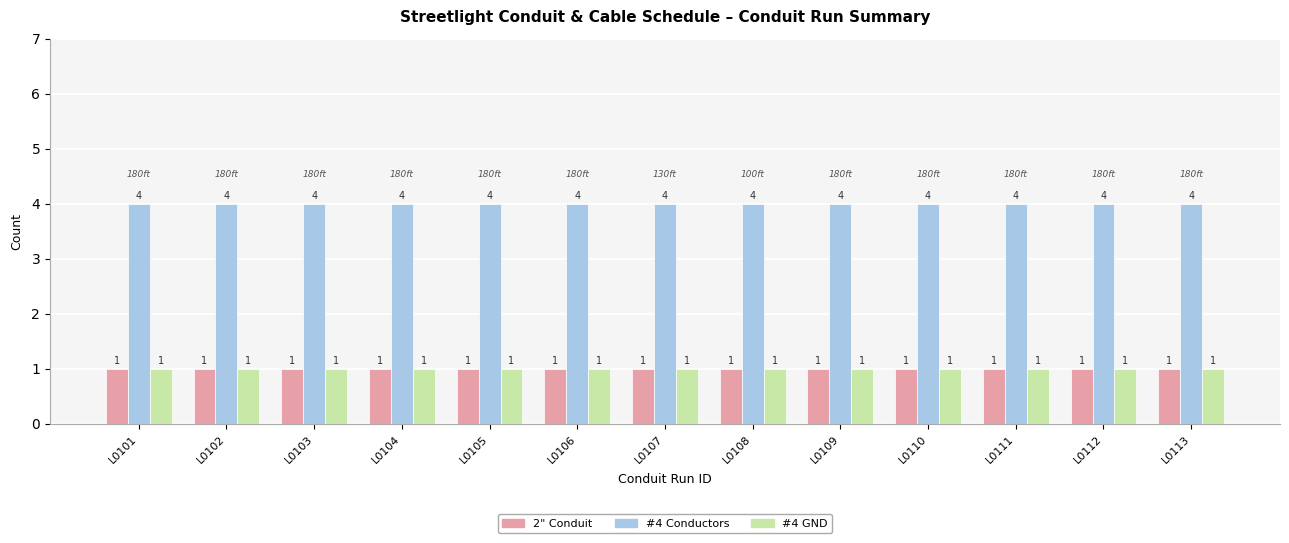

What is the spread (max minus min) of values at L0106?

3